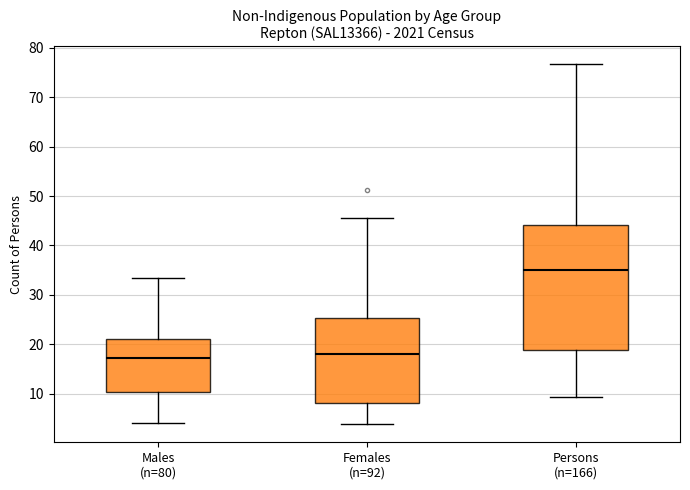

Where does the median line of the box for Persons (n=166) sit on the y-axis? The values are not printed on the chart, so give them approximately, as read against the axis.

35